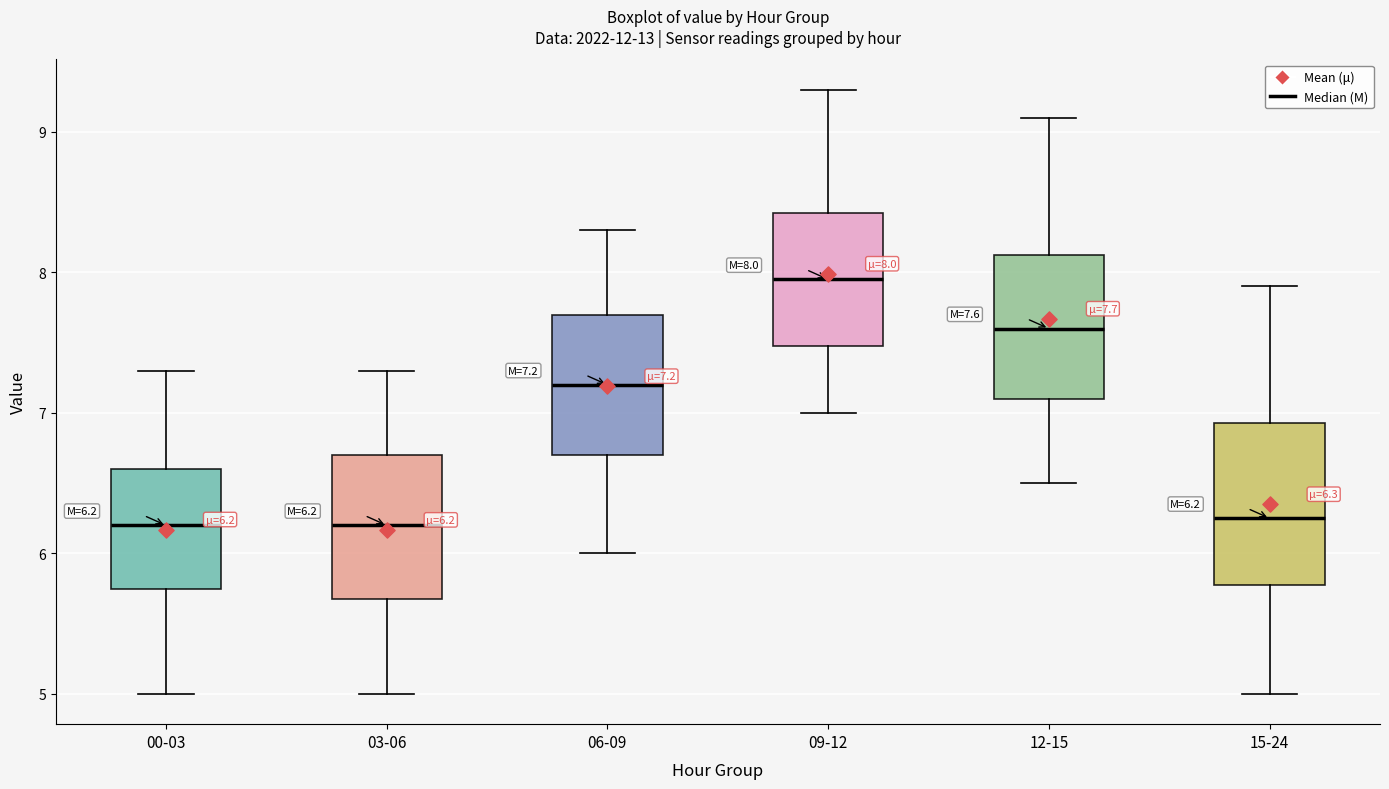

Comparing the boxes themselves (not the whiskers), which one is the tallest?

15-24